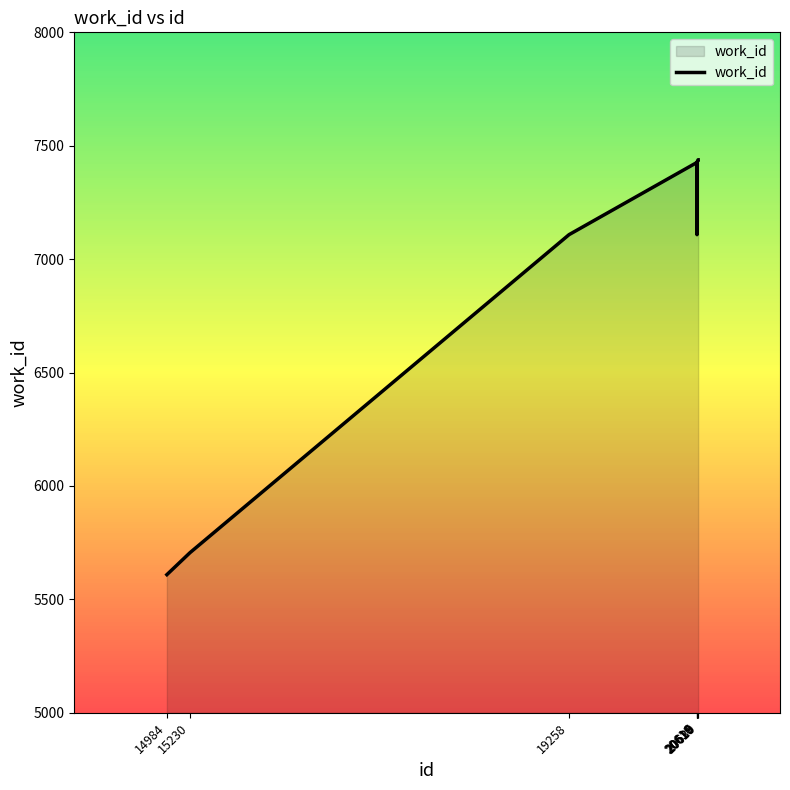

What is the minimum value shown in the chart?

5609